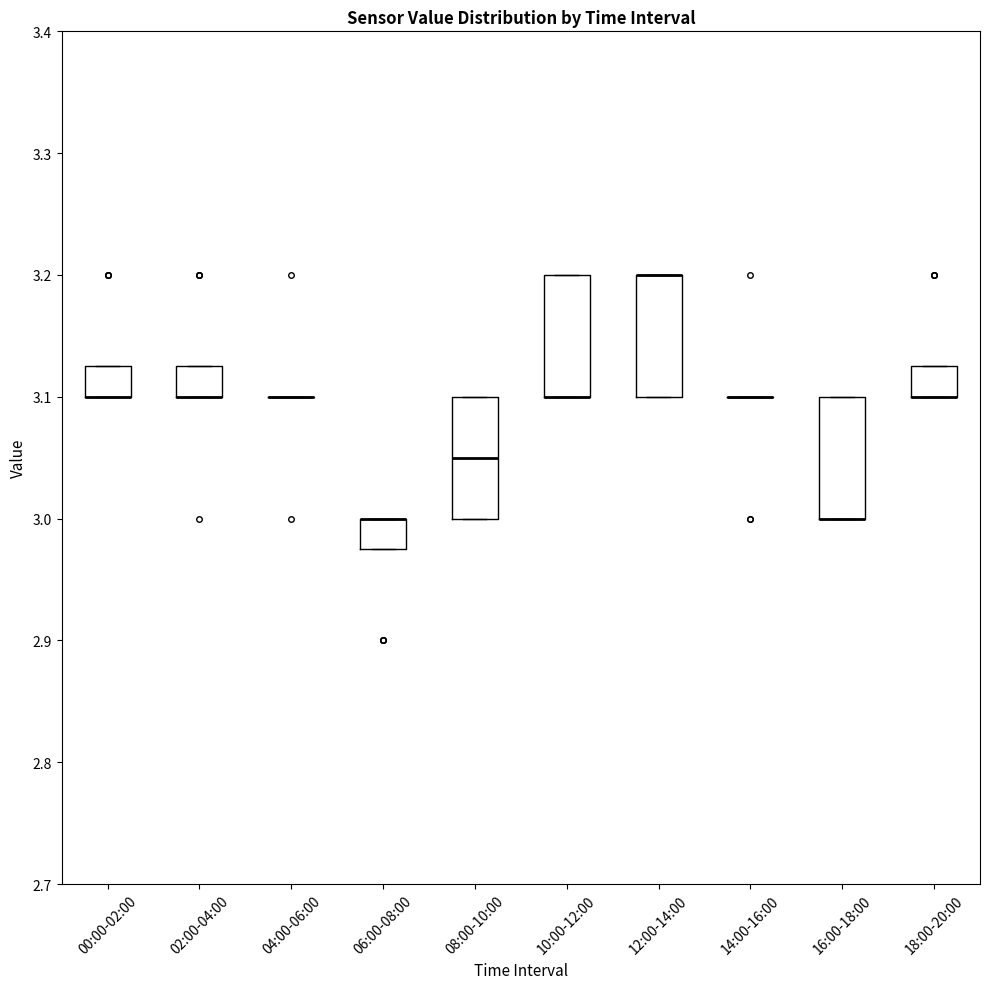

Reading left to right, read every box against the y-axis: the position of its median line, the range the box covers, and the ends of its whiskers. The values are not printed on the chart, so give them approximately, as read against the axis.

00:00-02:00: median 3.10 (drawn on the box's lower edge), box 3.10 to 3.13, whiskers 3.10 to 3.13
02:00-04:00: median 3.10 (drawn on the box's lower edge), box 3.10 to 3.13, whiskers 3.10 to 3.13
04:00-06:00: box collapsed to a line at 3.10, whiskers 3.10 to 3.10
06:00-08:00: median 3.00 (drawn on the box's upper edge), box 2.98 to 3.00, whiskers 2.98 to 3.00
08:00-10:00: median 3.05, box 3.00 to 3.10, whiskers 3.00 to 3.10
10:00-12:00: median 3.10 (drawn on the box's lower edge), box 3.10 to 3.20, whiskers 3.10 to 3.20
12:00-14:00: median 3.20 (drawn on the box's upper edge), box 3.10 to 3.20, whiskers 3.10 to 3.20
14:00-16:00: box collapsed to a line at 3.10, whiskers 3.10 to 3.10
16:00-18:00: median 3.00 (drawn on the box's lower edge), box 3.00 to 3.10, whiskers 3.00 to 3.10
18:00-20:00: median 3.10 (drawn on the box's lower edge), box 3.10 to 3.13, whiskers 3.10 to 3.13